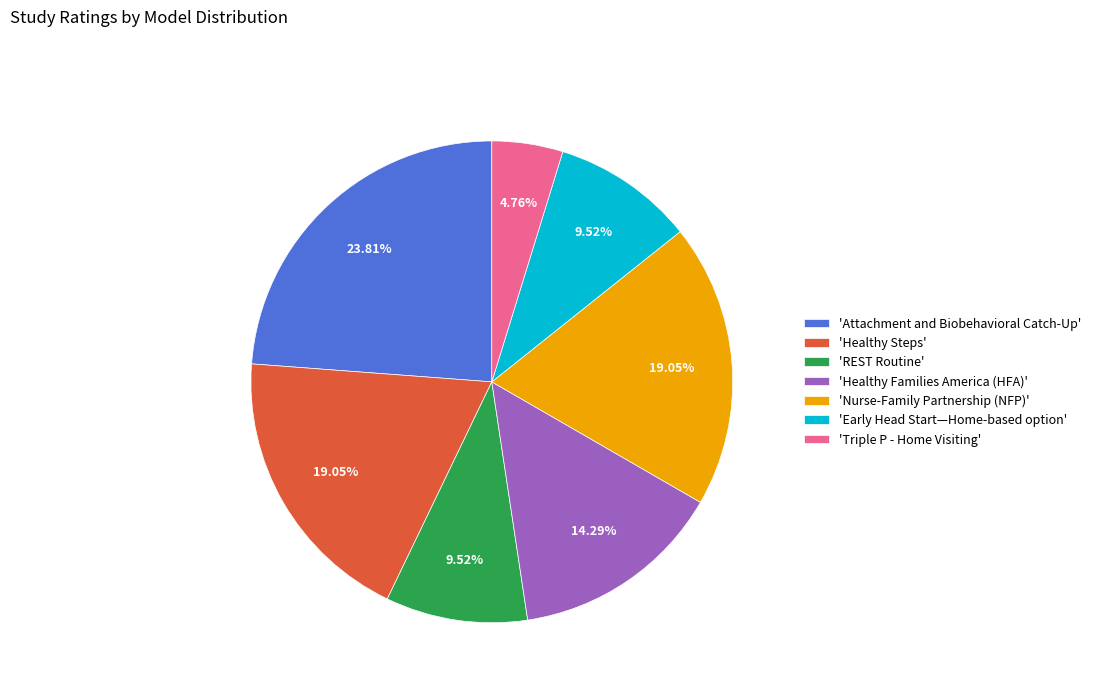

Is the sum of 'Nurse-Family Partnership (NFP)' and 'Healthy Families America (HFA)' greater than half?

No